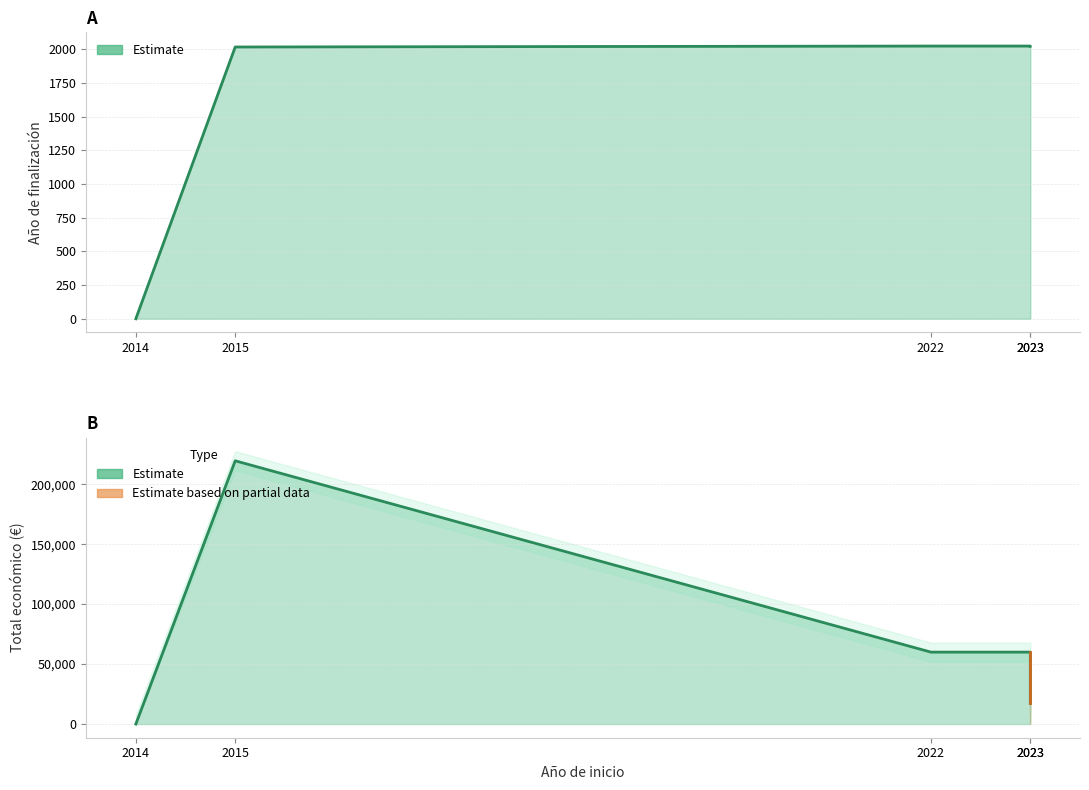

At which category is the sum across all series the highest?

2015